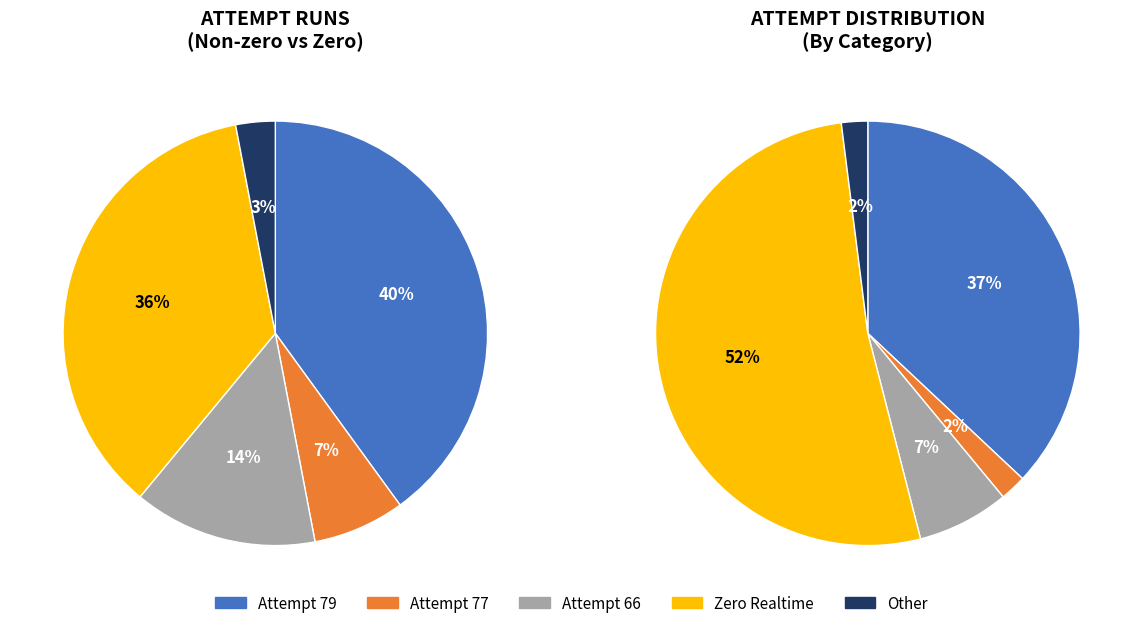

Does any single category account for the majority?

No